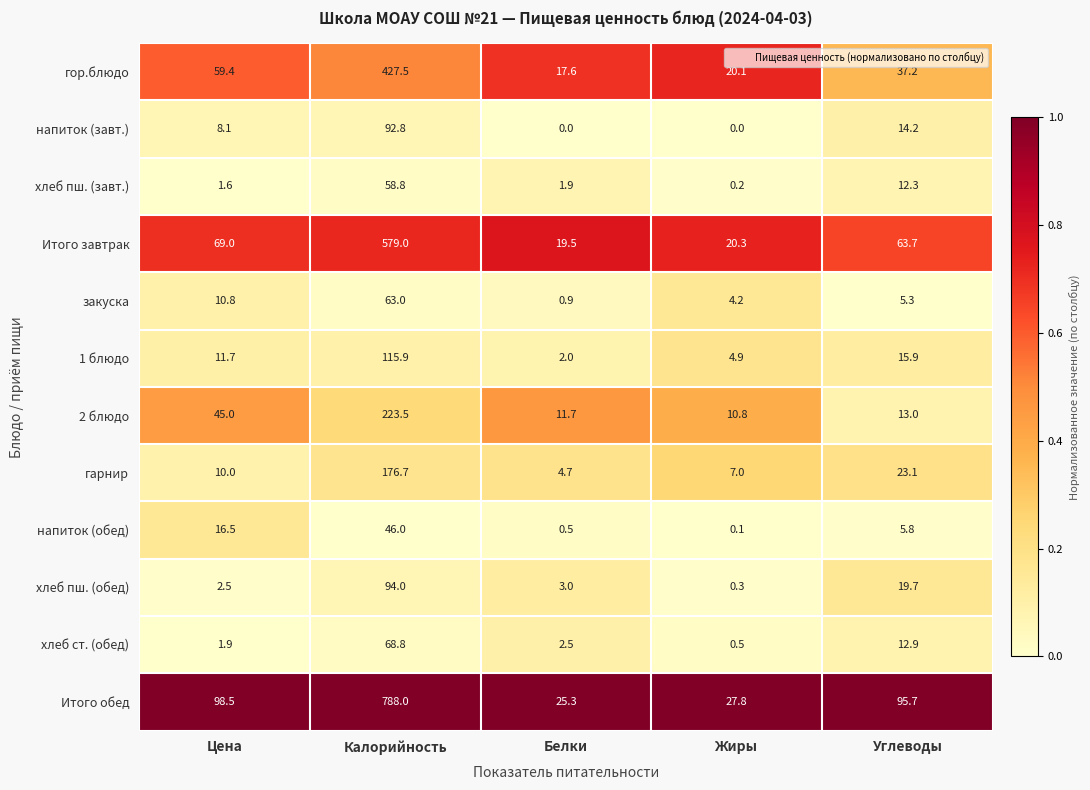

The Итого завтрак series shows 579.0 at Калорийность. True or false?

True